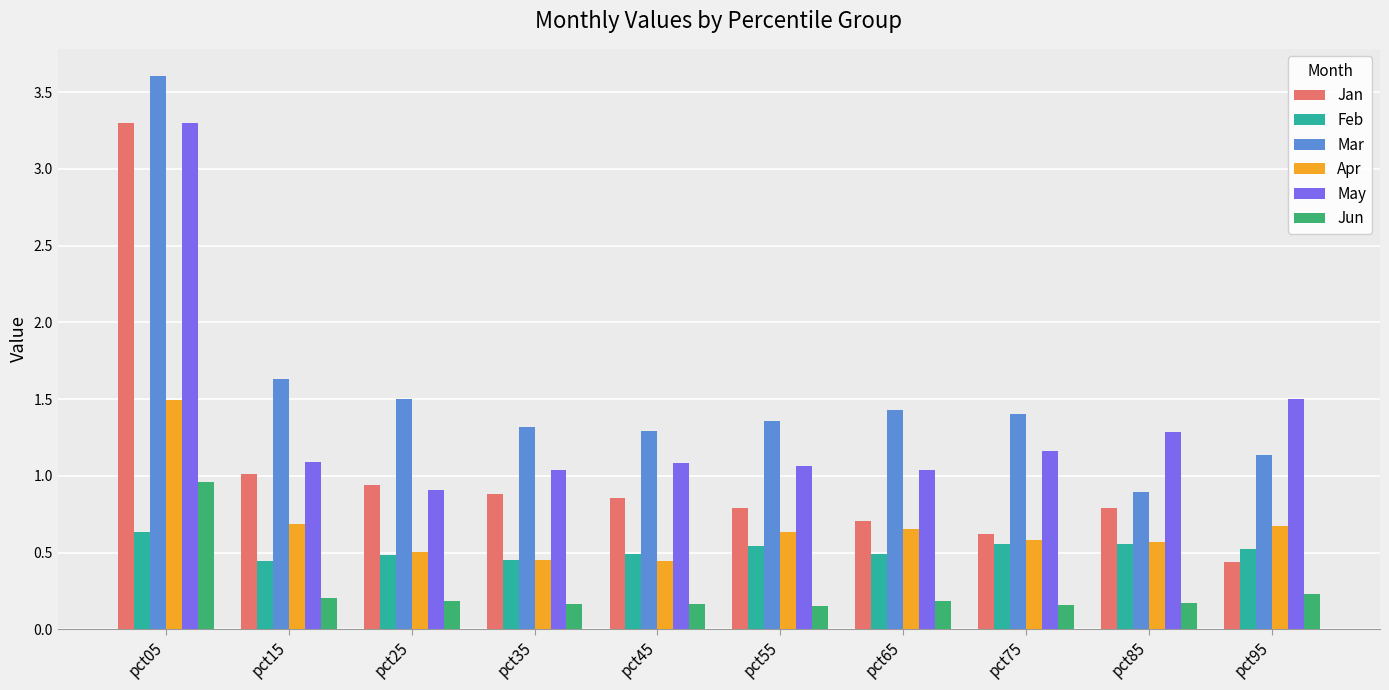

Which series has the largest total across all categories?

Mar